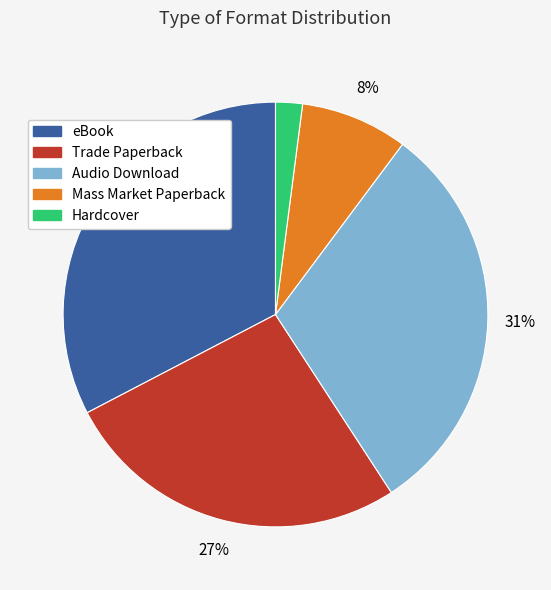

Is the sum of Mass Market Paperback and Trade Paperback greater than half?

No